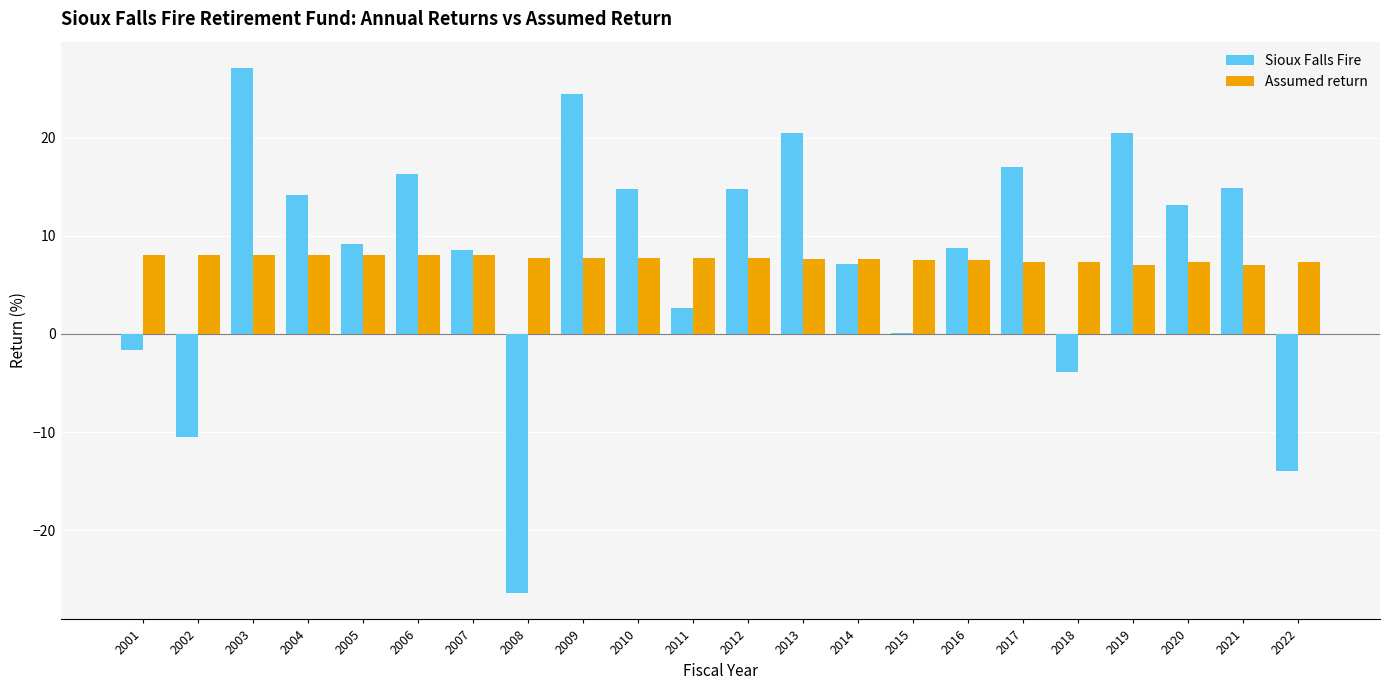

What is the approximate value of Assumed return at 2020?

7.3